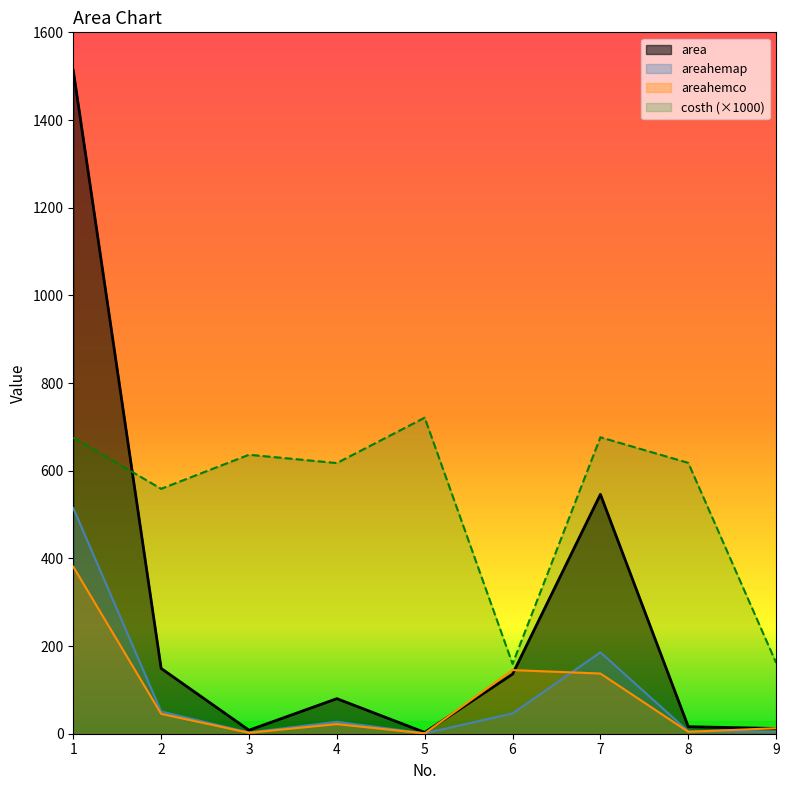

What are all the series names shown in the legend?

area, areahemap, areahemco, costh (×1000)